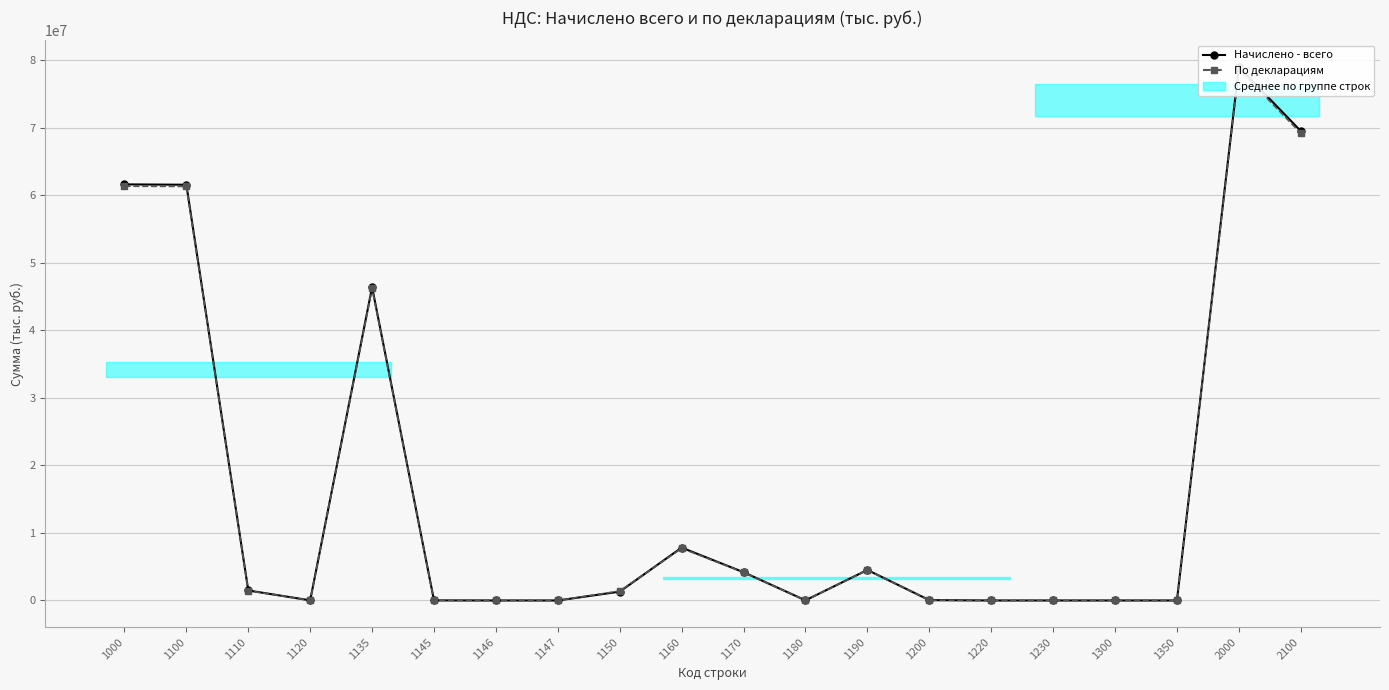

What is the difference between the maximum and minimum values in the Начислено - всего series?

79016055